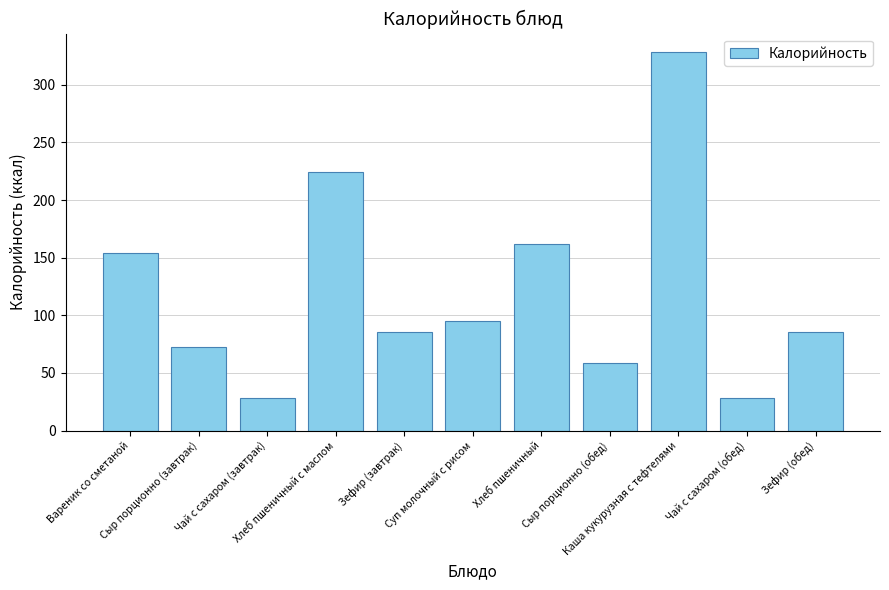

Does the chart contain stacked bars?

No